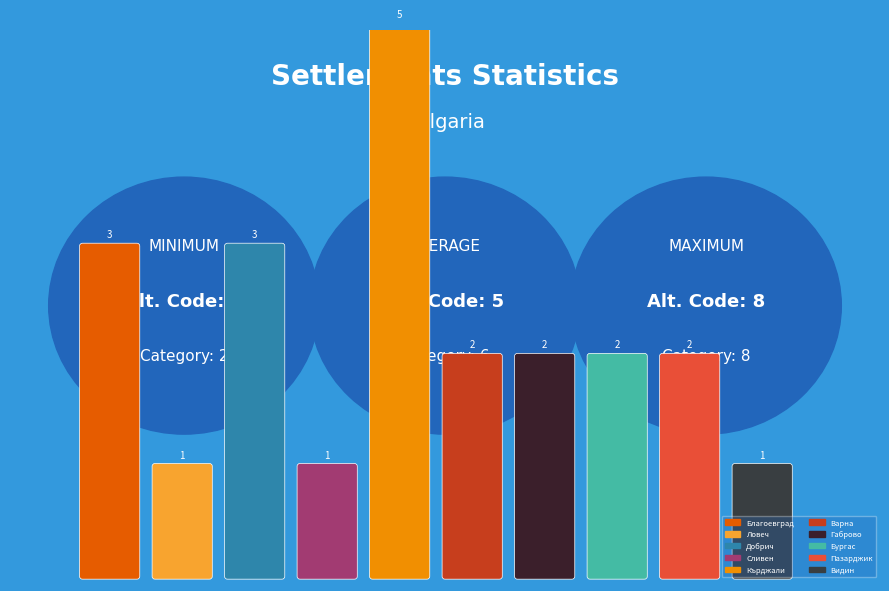

Does the chart contain stacked bars?

No